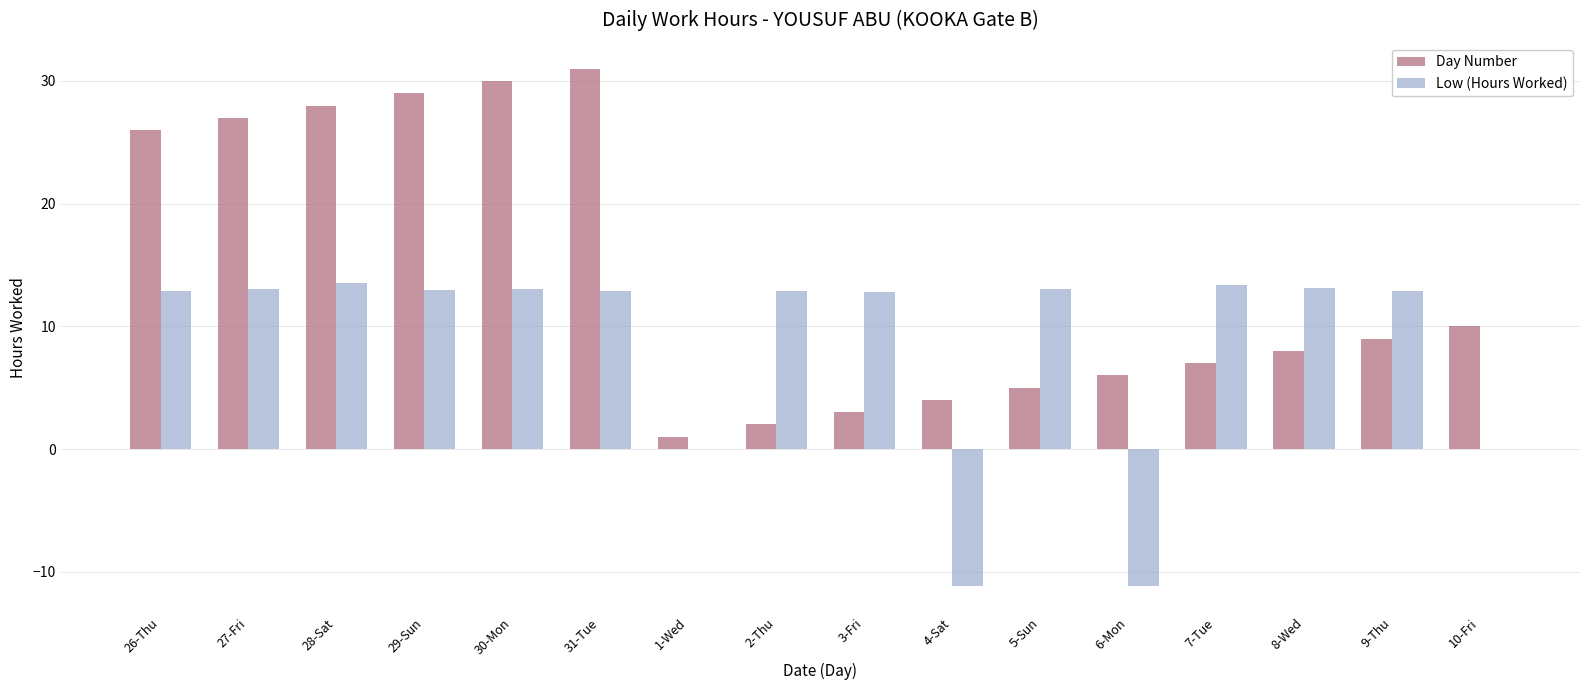

The Low (Hours Worked) series shows 21.5 at 26-Thu. True or false?

False